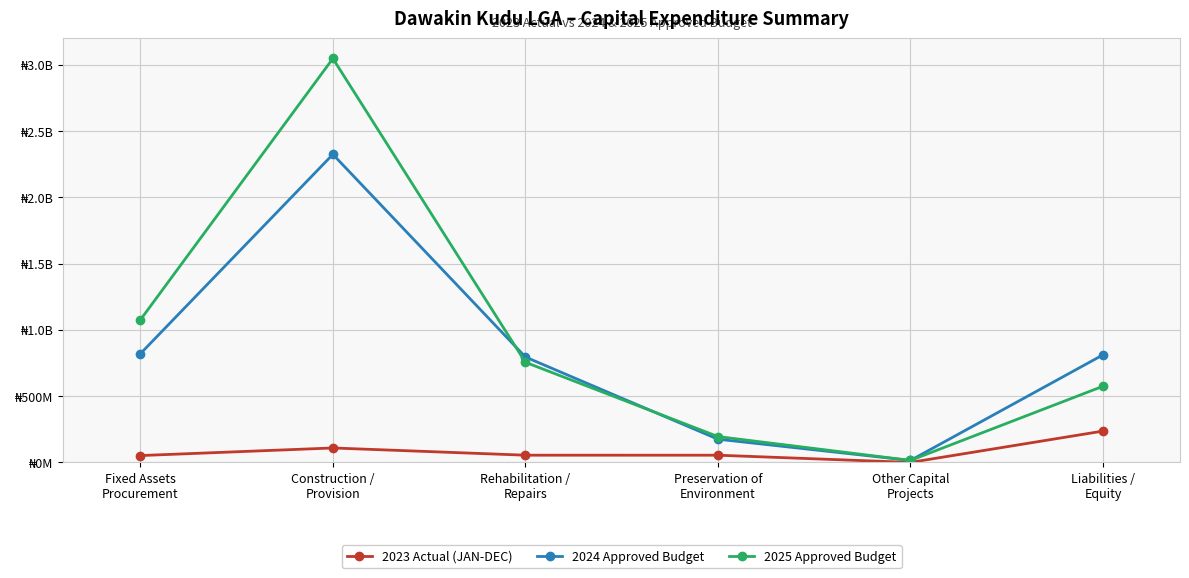

Is this an area chart (filled region under the line)?

No